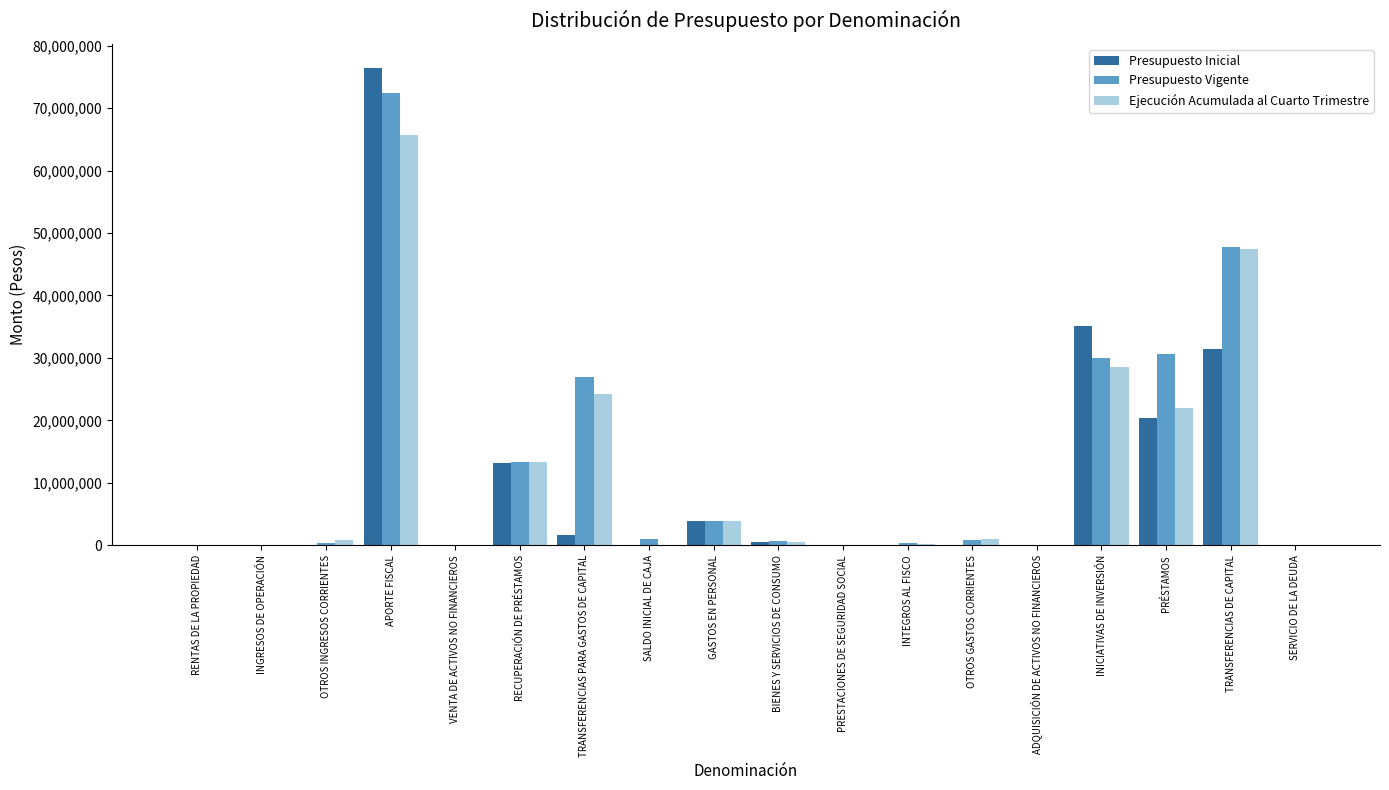

True or false: Presupuesto Inicial has a value of -47185713 at VENTA DE ACTIVOS NO FINANCIEROS.

False